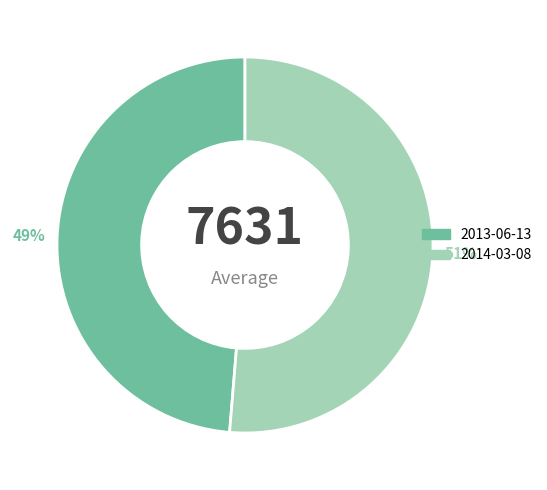

Is it true that 2014-03-08 is 59% of the pie?

False